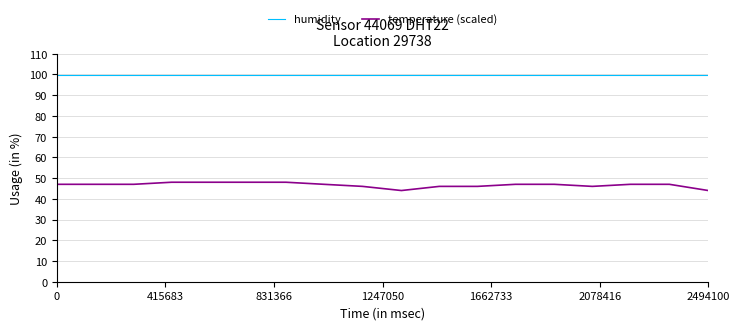

Which series has the widest spread of values?

temperature (scaled)